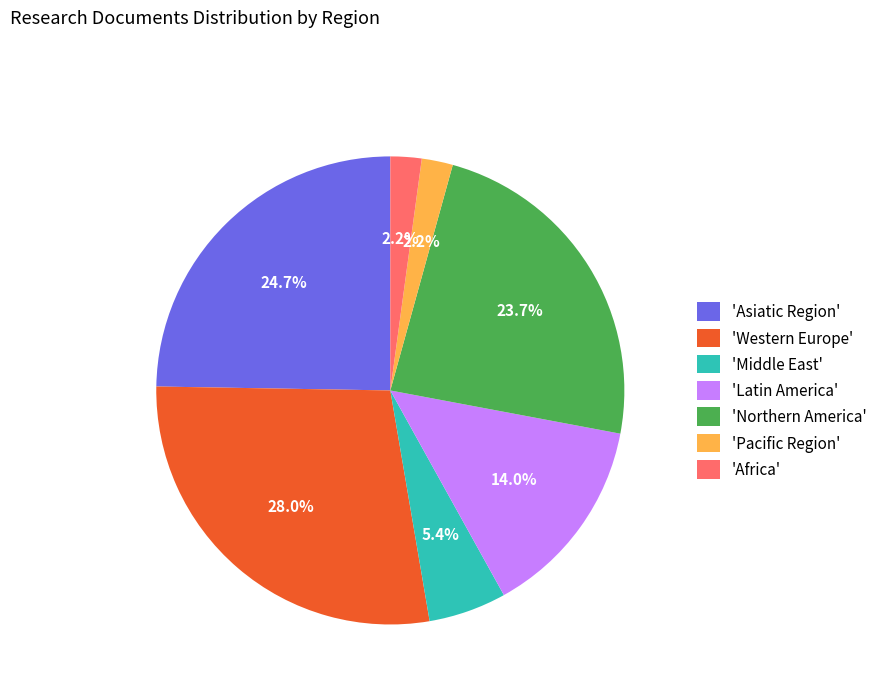

Is there any slice that represents more than half of the pie?

No